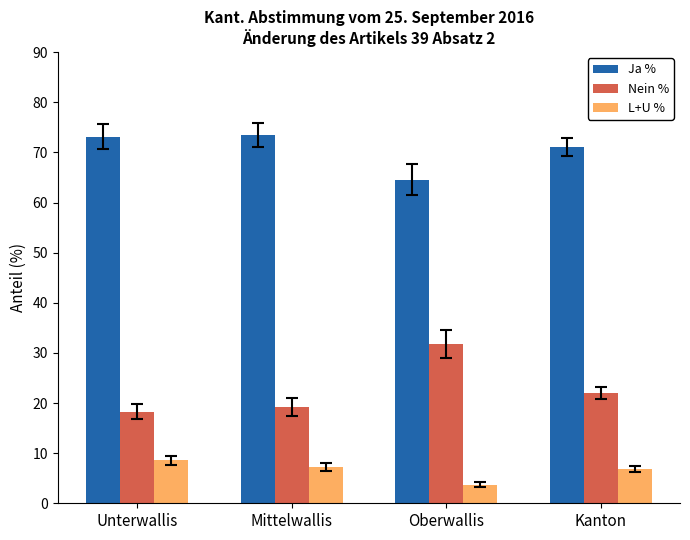

What value does the Nein % series have at Unterwallis?

18.3